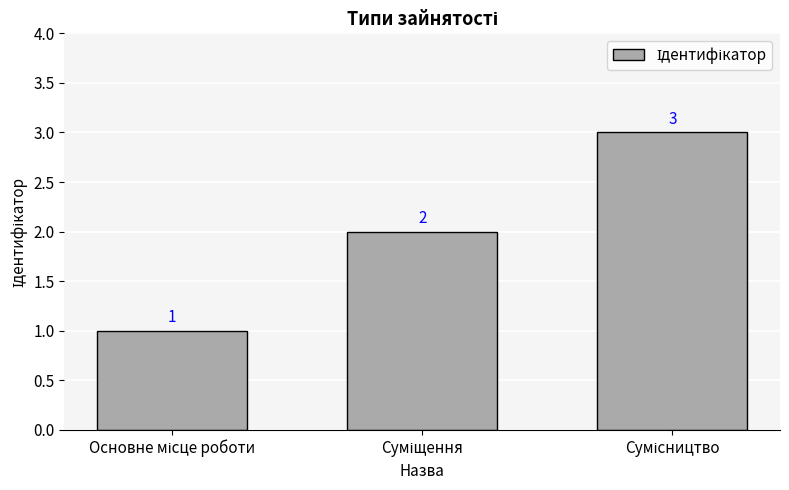

How many values are between 1 and 3?

3